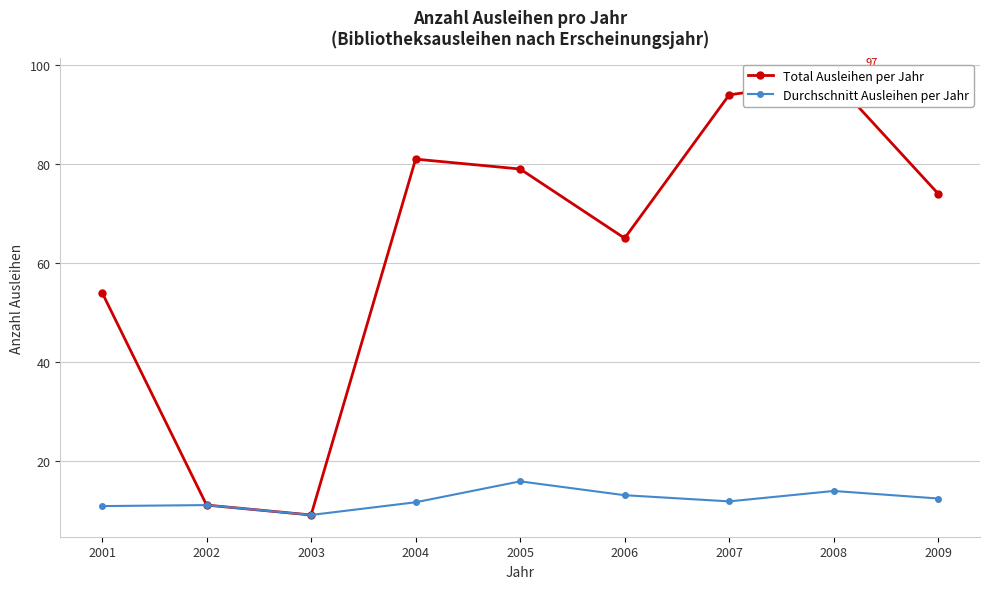

At how many categories does at least one series exceed 59?

6